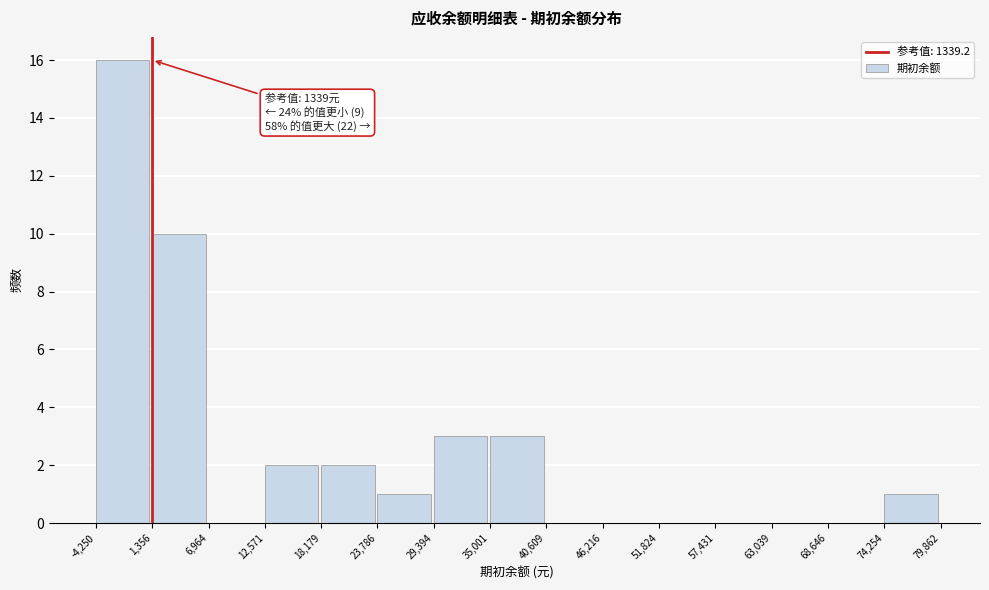

Over which range of the x-axis is the bar tallest?

-4,250 to 1,356